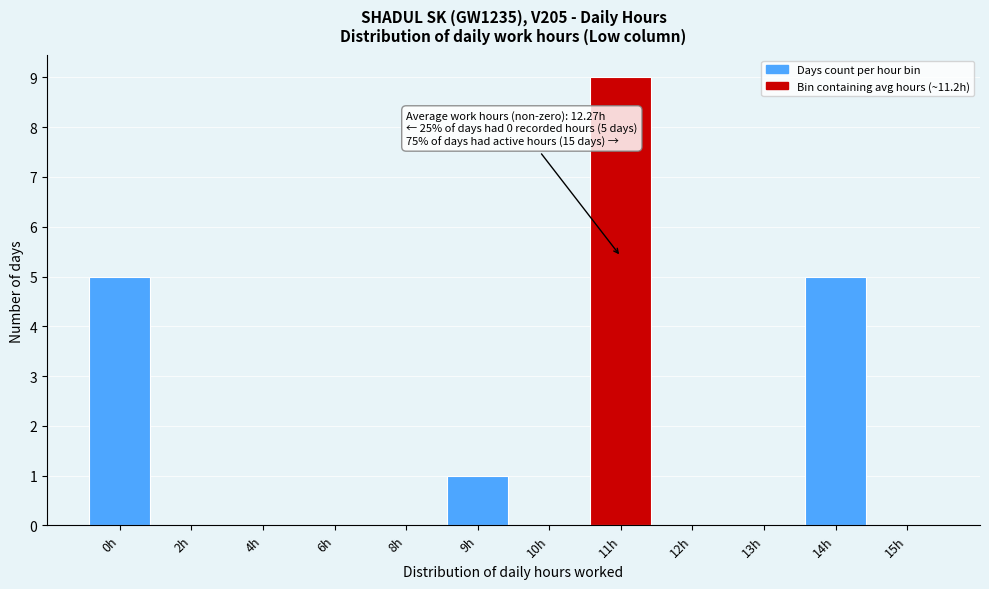

Reading left to right, list all the values displayed in this chart.

0h=5	2h=0	4h=0	6h=0	8h=0	9h=1	10h=0	11h=9	12h=0	13h=0	14h=5	15h=0